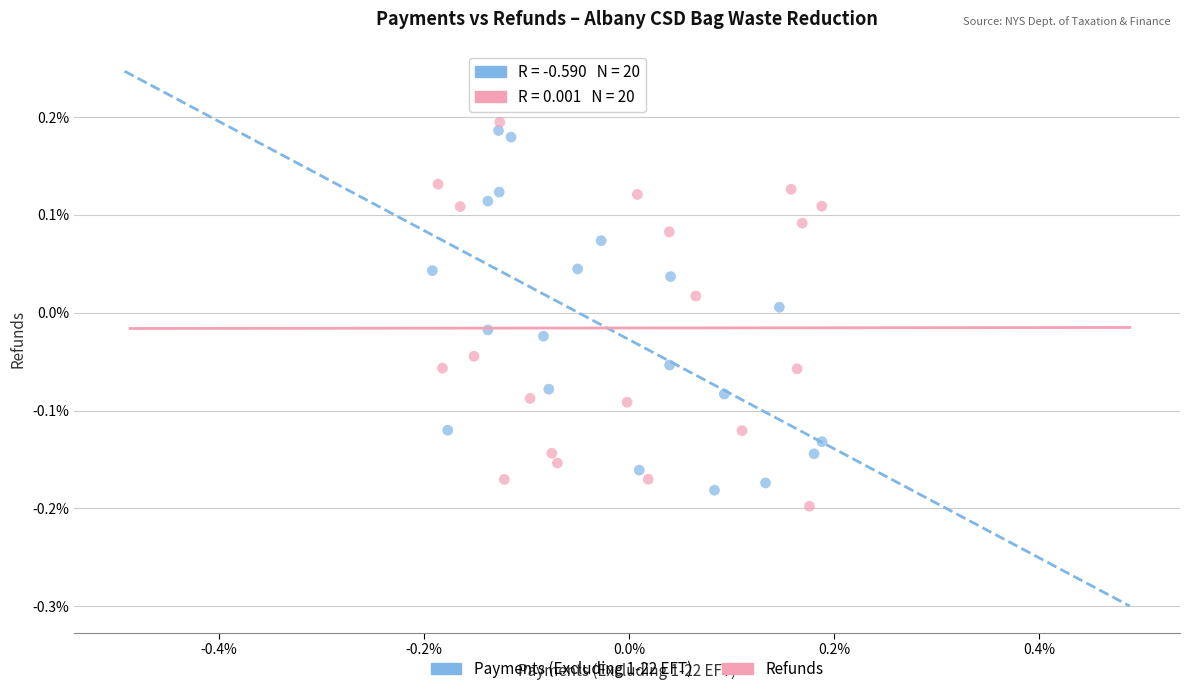

Which series has the widest spread of Y values?

Refunds